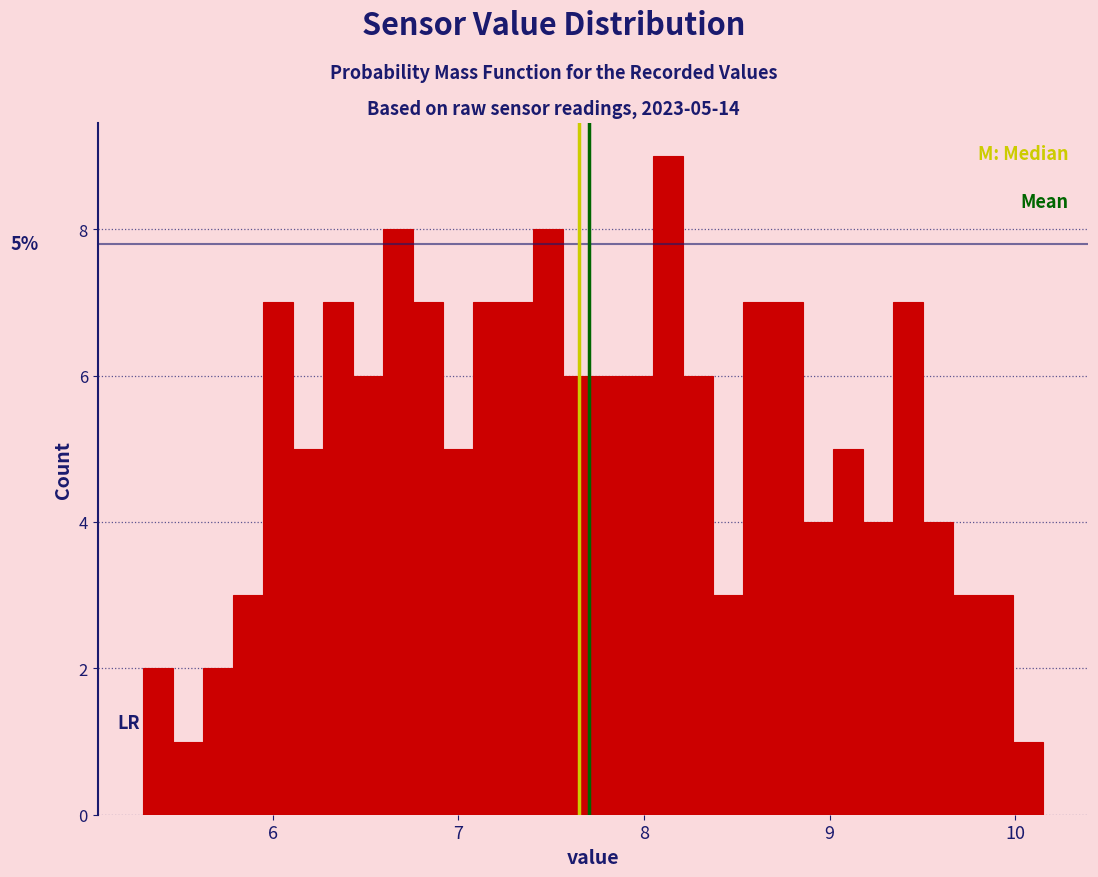

Around what value on the x-axis is the tallest bar? Give the approximate position of its centre, as read against the axis.

8.1